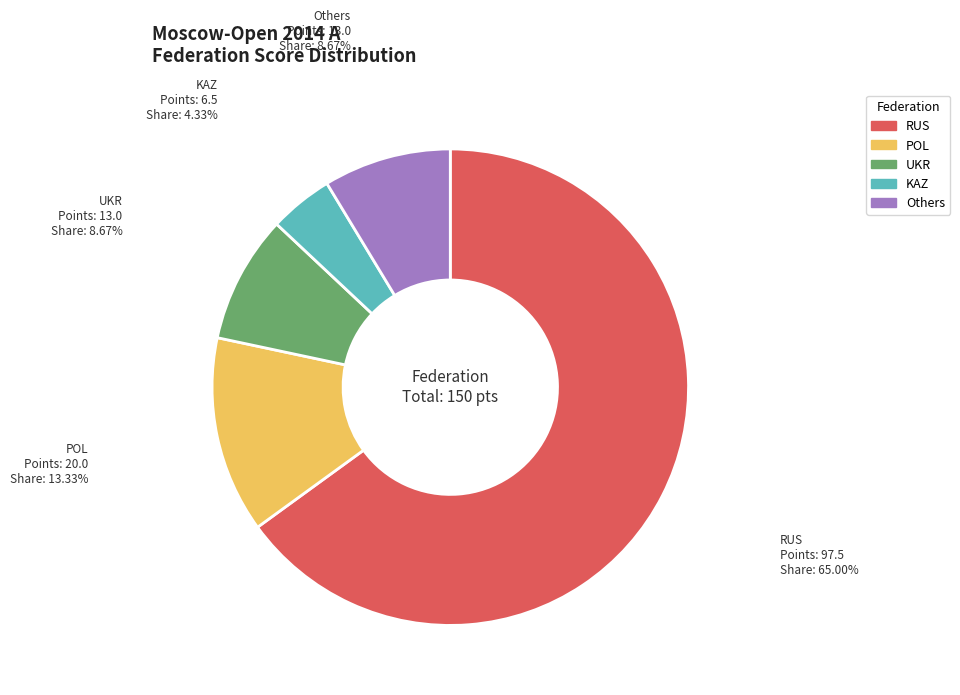

Is there a majority slice in this chart?

Yes